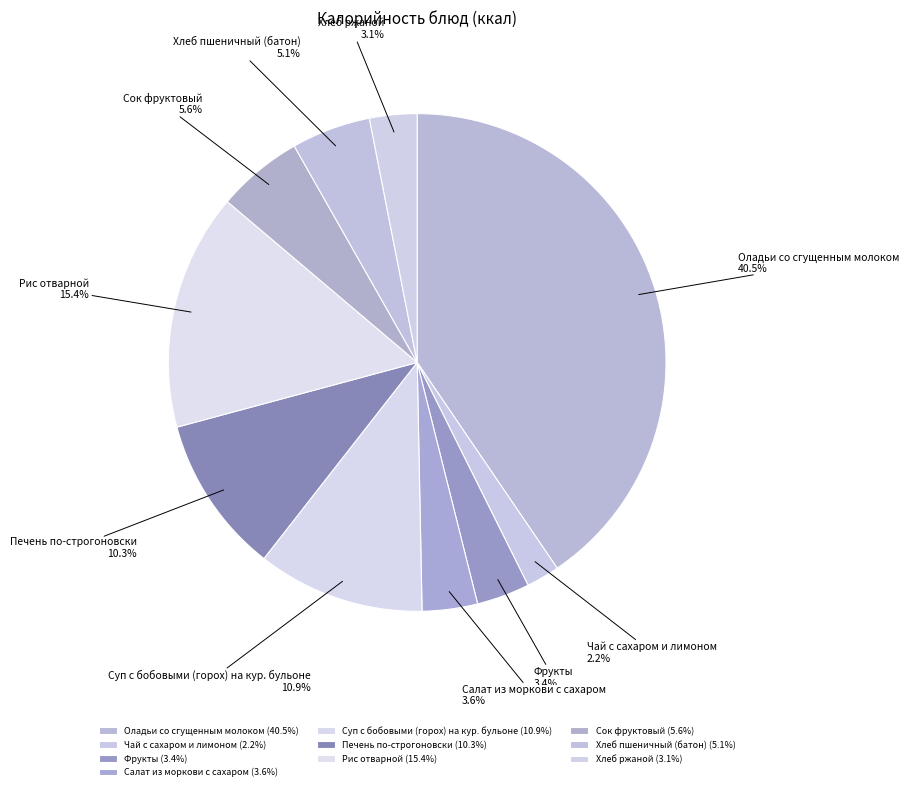

Combined, do Салат из моркови с сахаром and Фрукты account for over 50%?

No